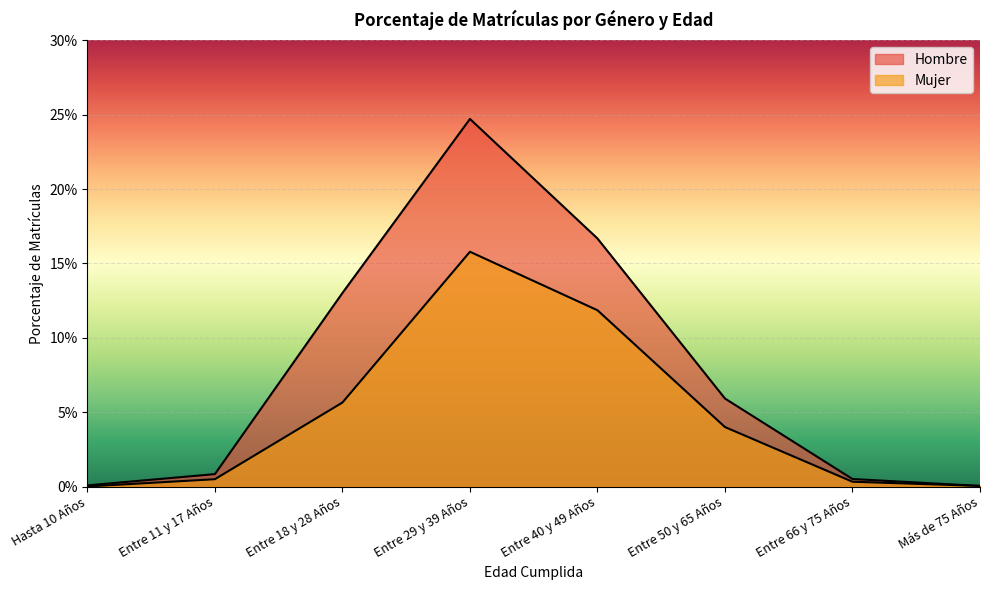

At Entre 18 y 28 Años, list the series in order from smallest to largest.

Mujer, Hombre